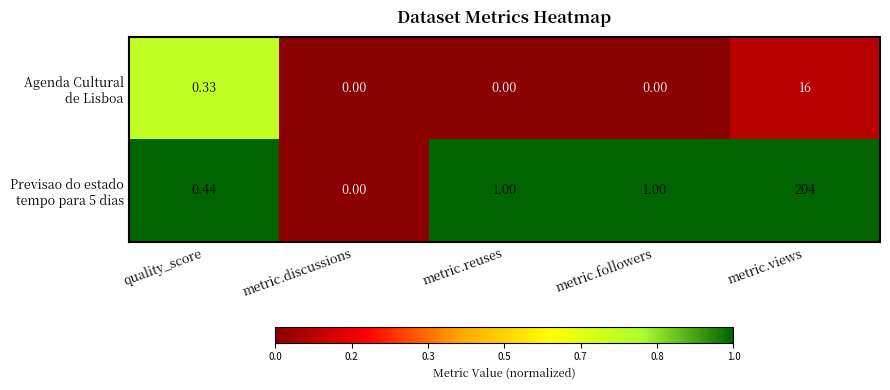

At which category is the sum across all series the highest?

metric.views